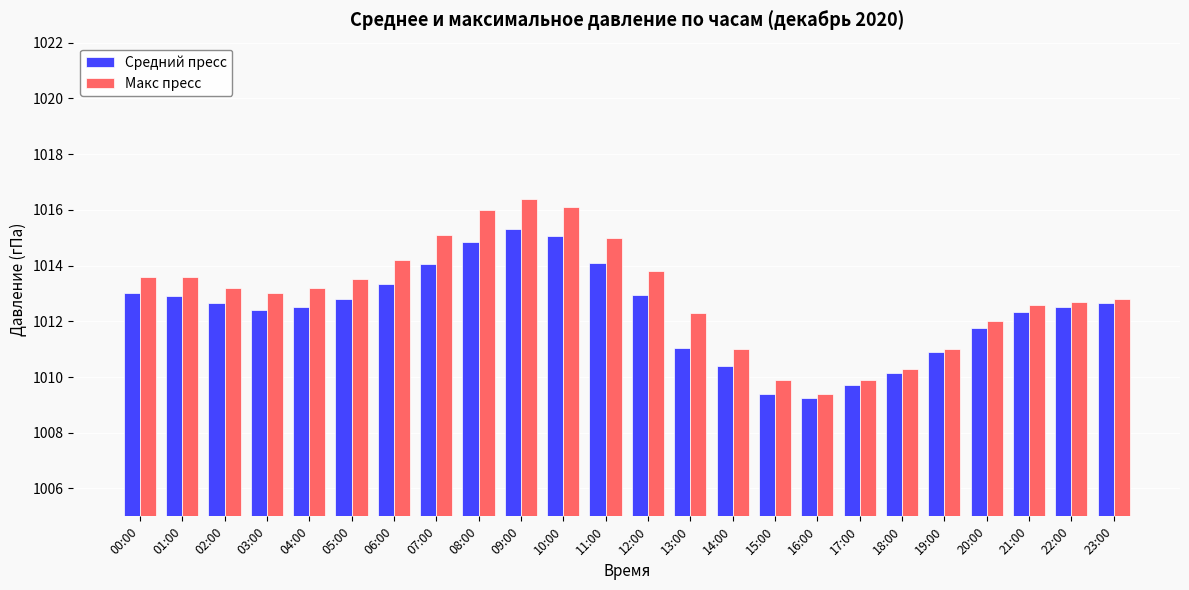

At which category does the chart reach its minimum across all series?

16:00